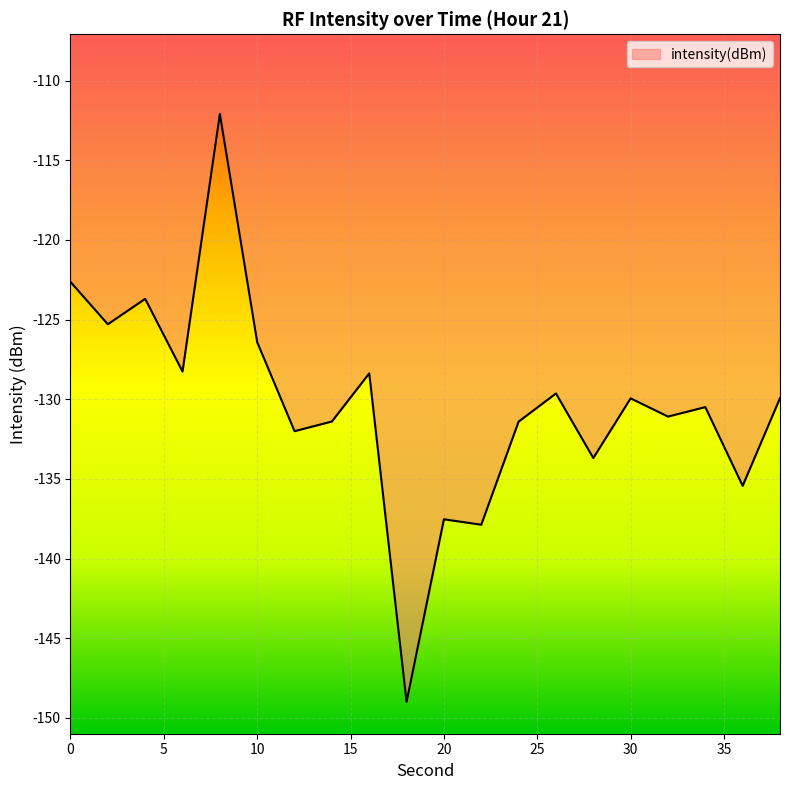

What is the minimum value shown in the chart?

-149.0